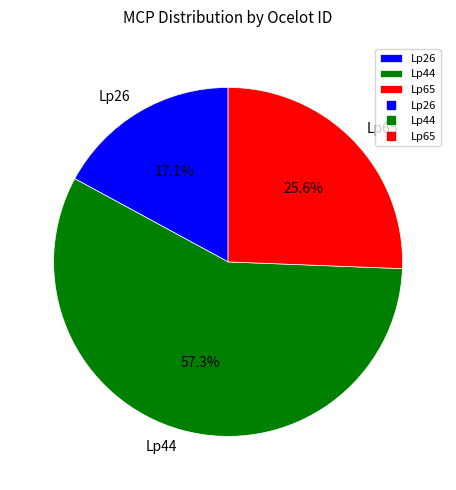

Between Lp44 and Lp26, which is larger?

Lp44